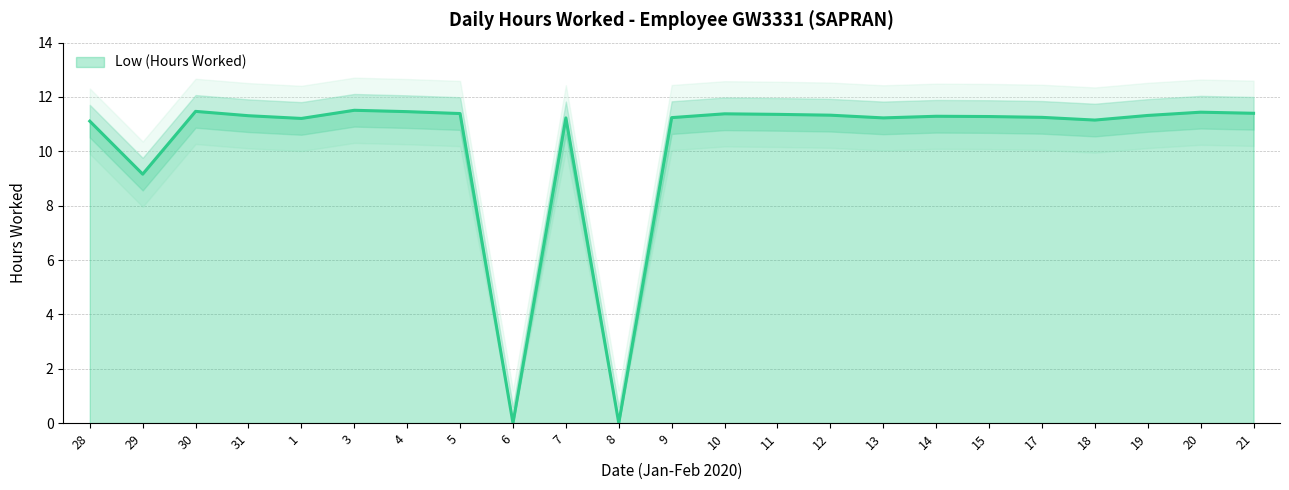

How many values are above zero?

21